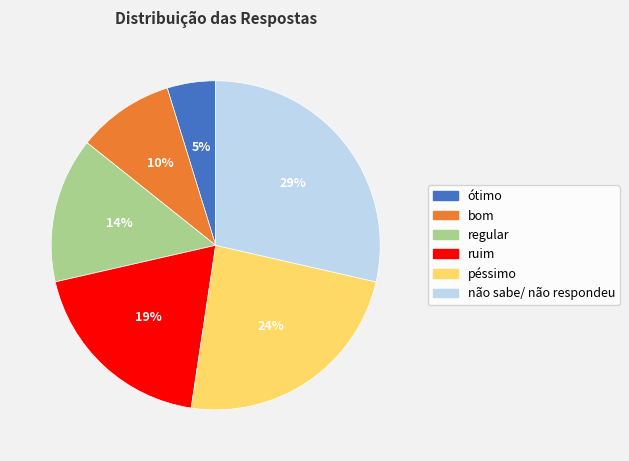

What is the ratio of the value at bom to the value at não sabe/ não respondeu?

0.3